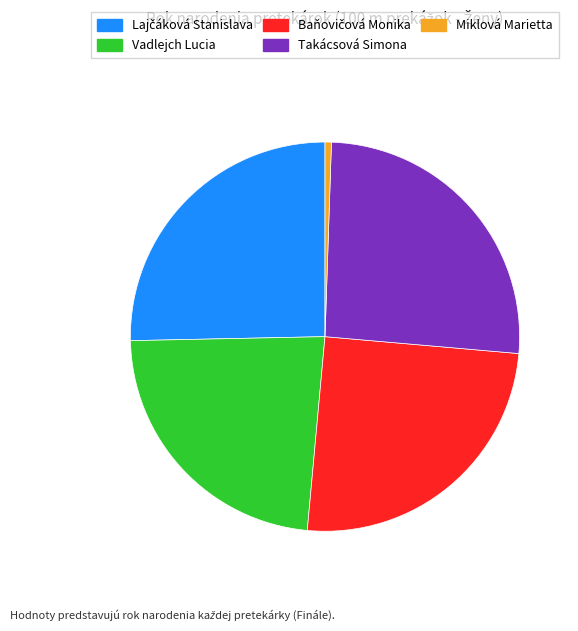

How many slices are in this pie chart?

5